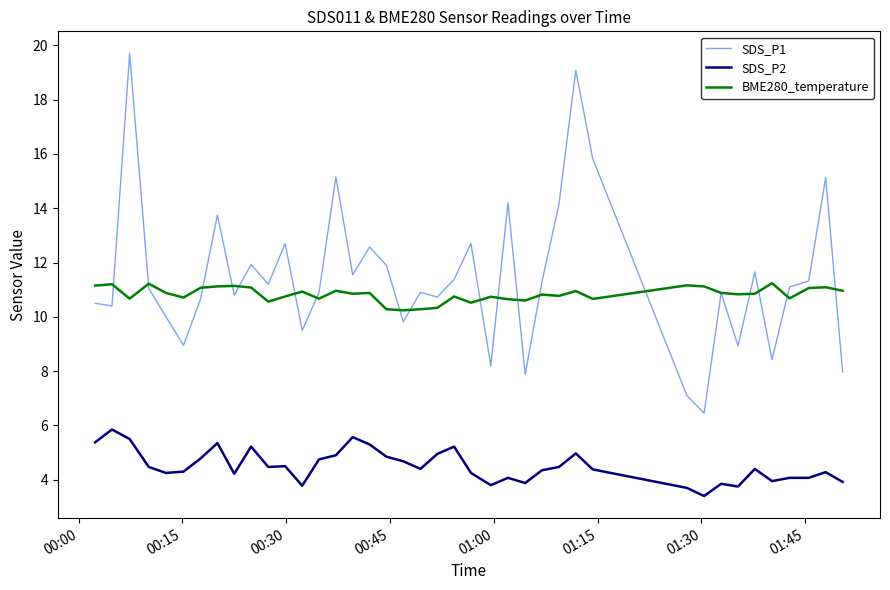

Which series has the widest spread of values?

SDS_P1